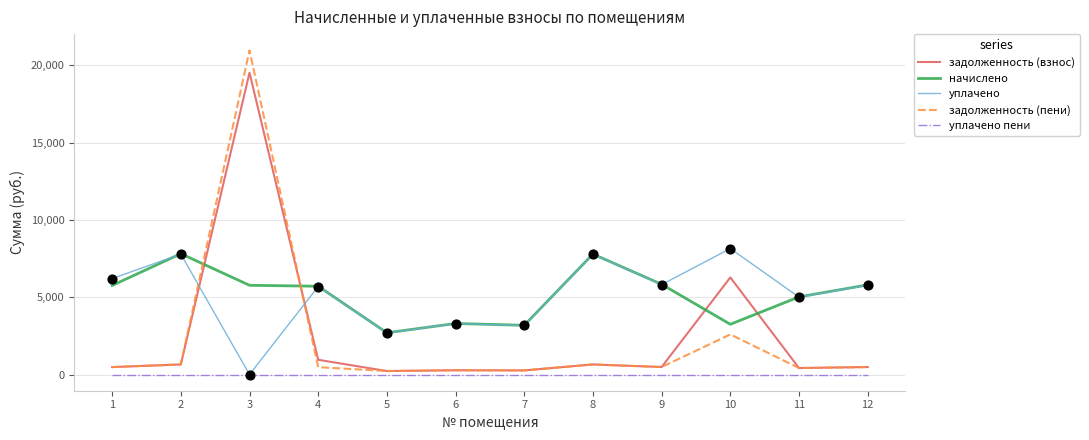

At how many categories does at least one series exceed 4333?

9